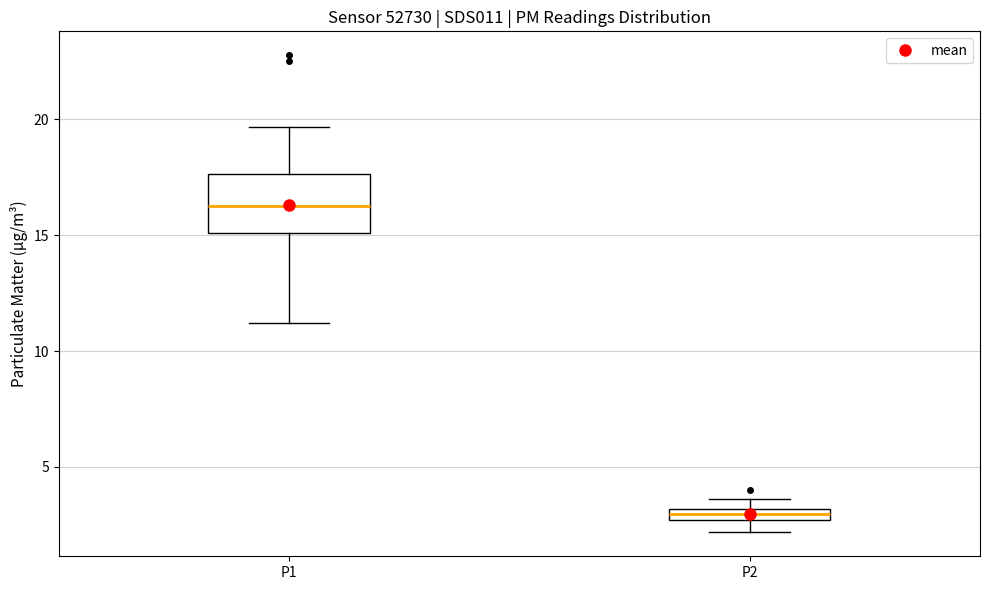

Which box has the highest median line?

P1